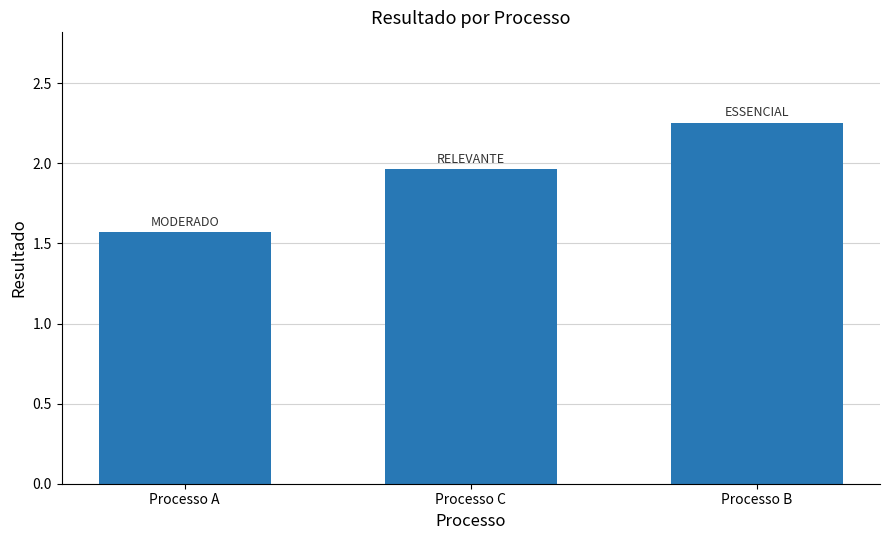

True or false: the data shows 1.0 at Processo C.

False